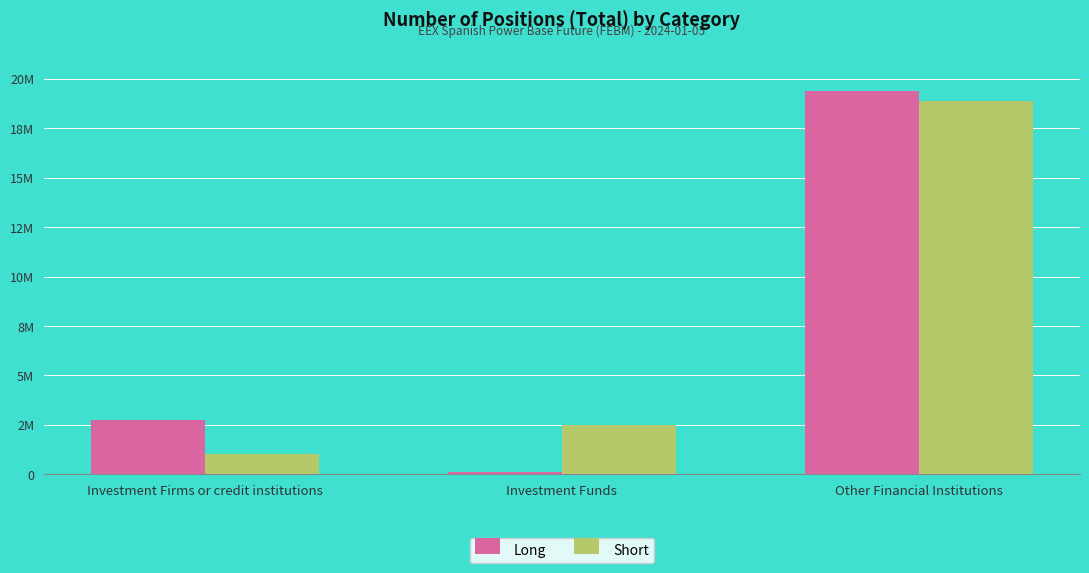

What are all the series names shown in the legend?

Long, Short